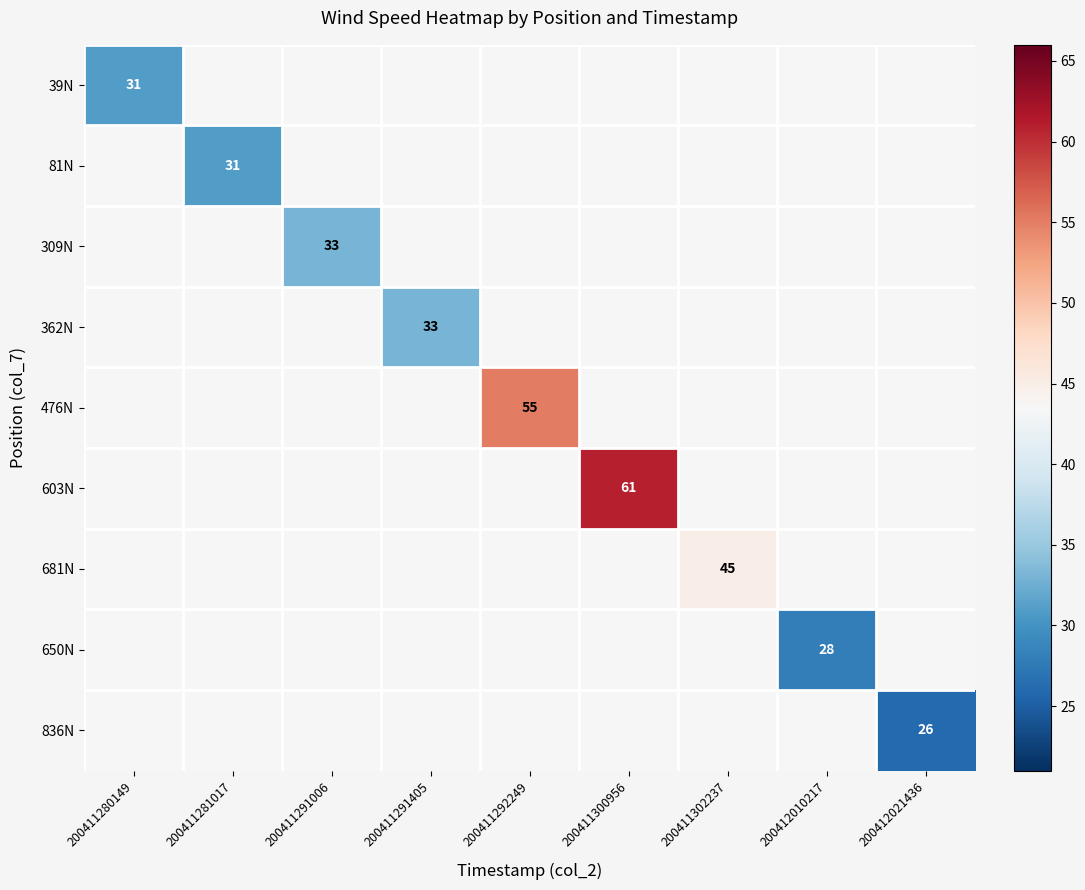

True or false: 476N has a value of 55.0 at 200411292249.

True